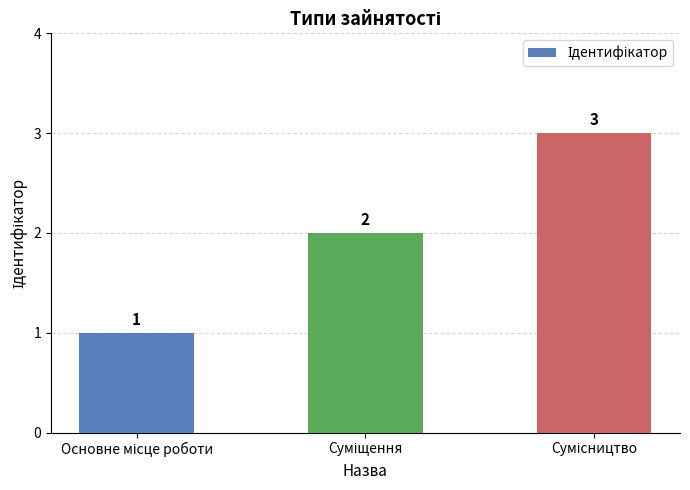

Count the values in the range 1 to 3.

3